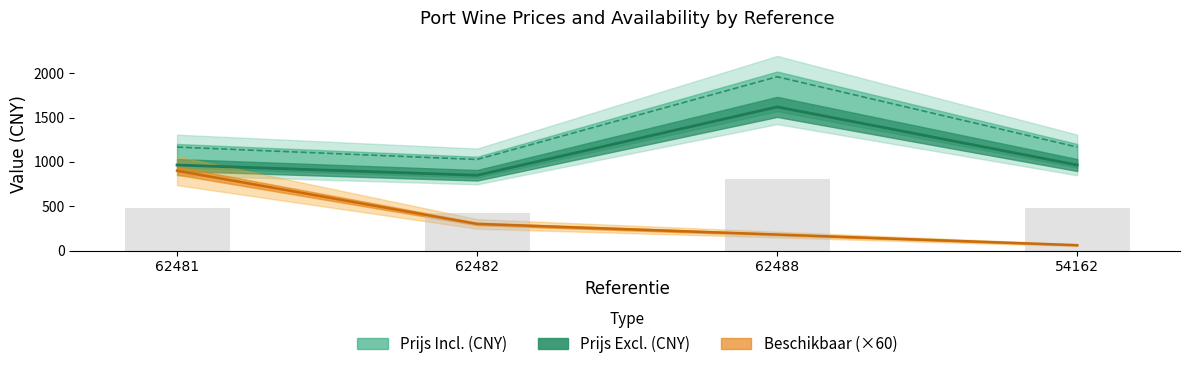

What is the difference between the Prijs Incl. (CNY) values at 62482 and 62488?

933.9